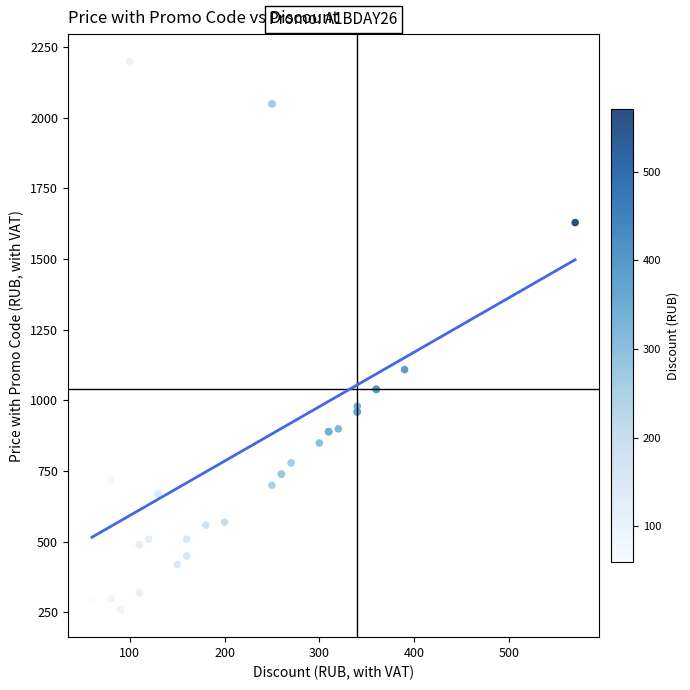

What Y value in the scatter plot is closest to 1228?

1108.8